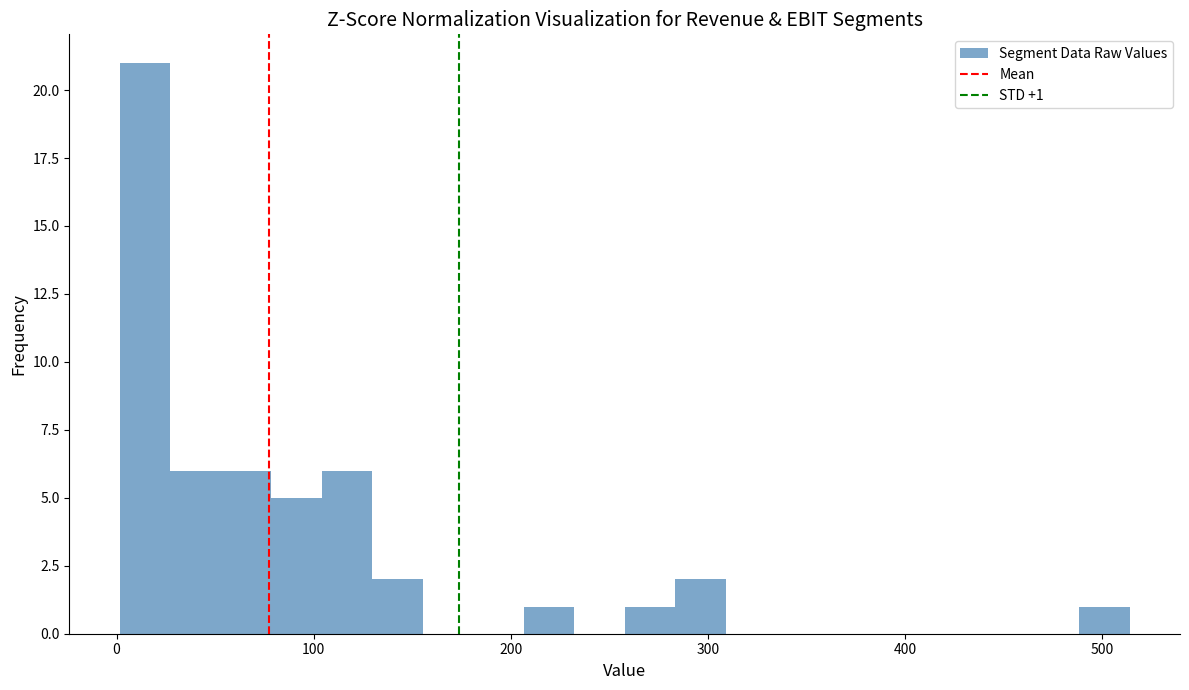

Around what value on the x-axis is the tallest bar? Give the approximate position of its centre, as read against the axis.

10